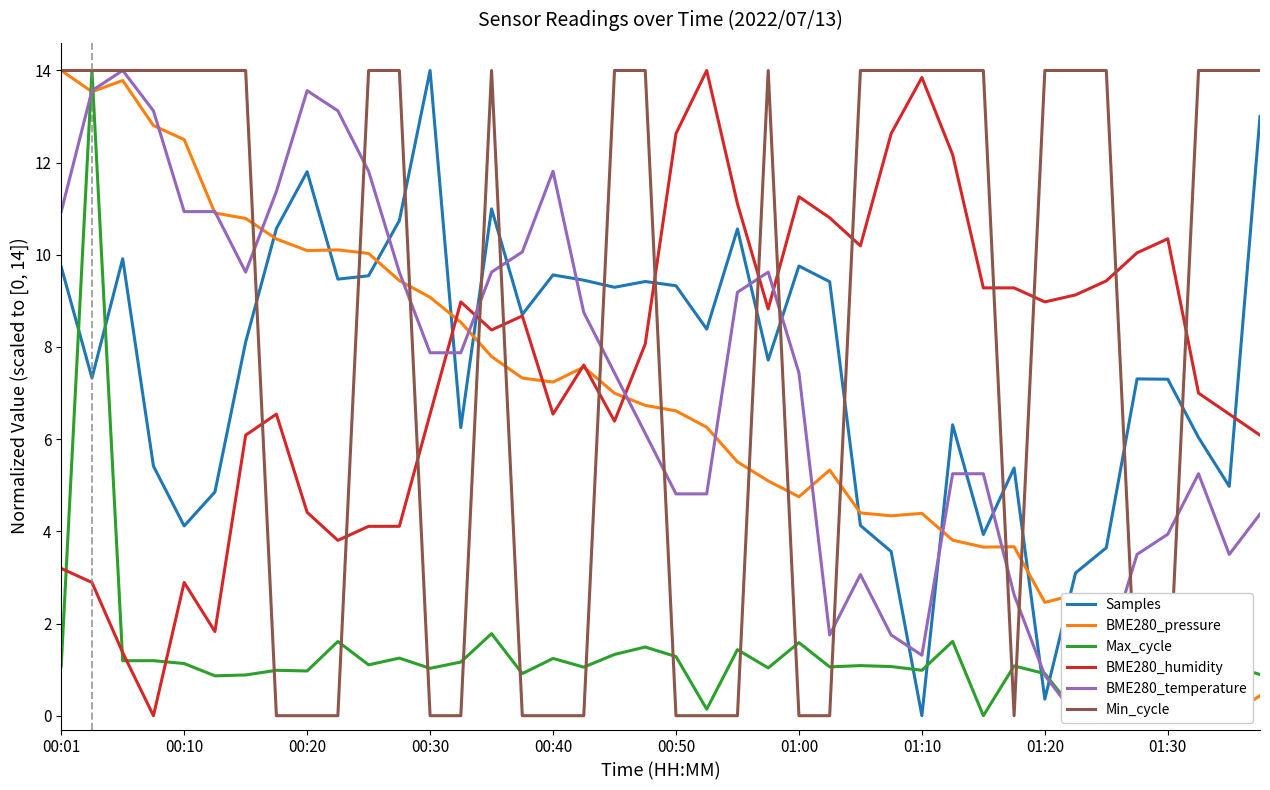

True or false: Max_cycle has more than 1 interior local peaks.

True